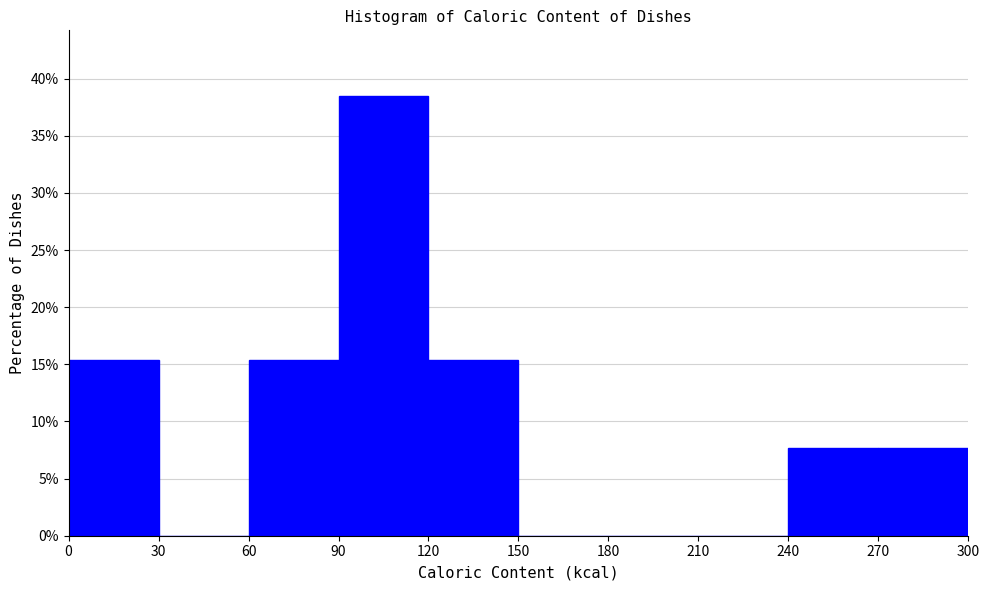

Over which range of the x-axis is the bar tallest?

90 to 120